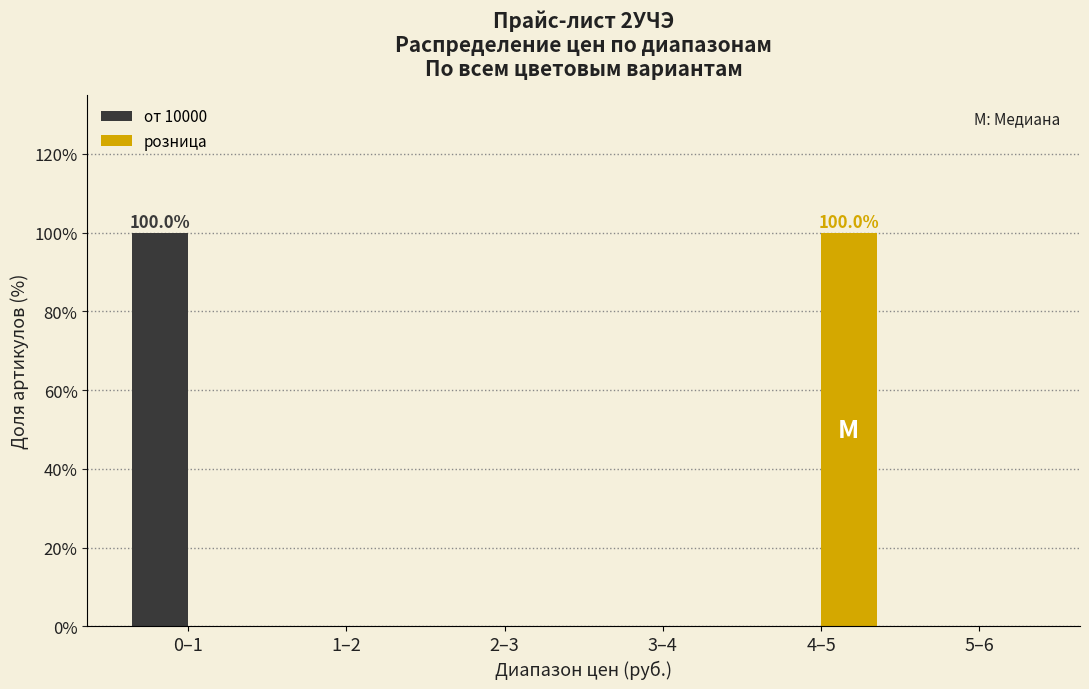

Reading left to right, what are all the values shown in this chart?

от 10000: 0–1=100	1–2=0	2–3=0	3–4=0	4–5=0	5–6=0
розница: 0–1=0	1–2=0	2–3=0	3–4=0	4–5=100	5–6=0